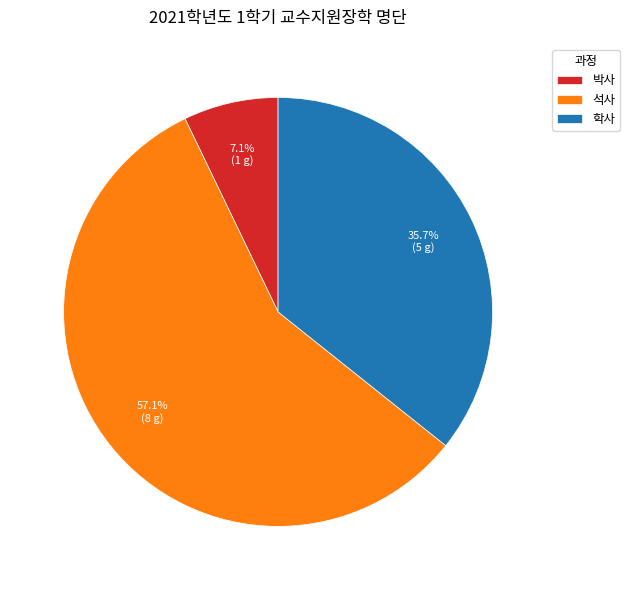

What is the largest slice in the pie chart?

석사